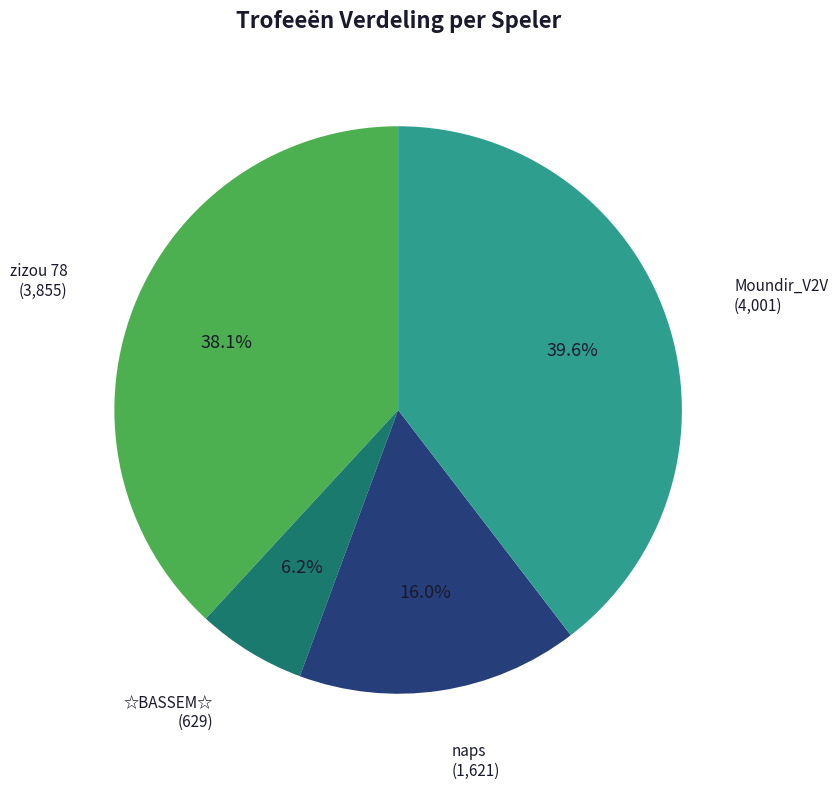

Is there any slice that represents more than half of the pie?

No